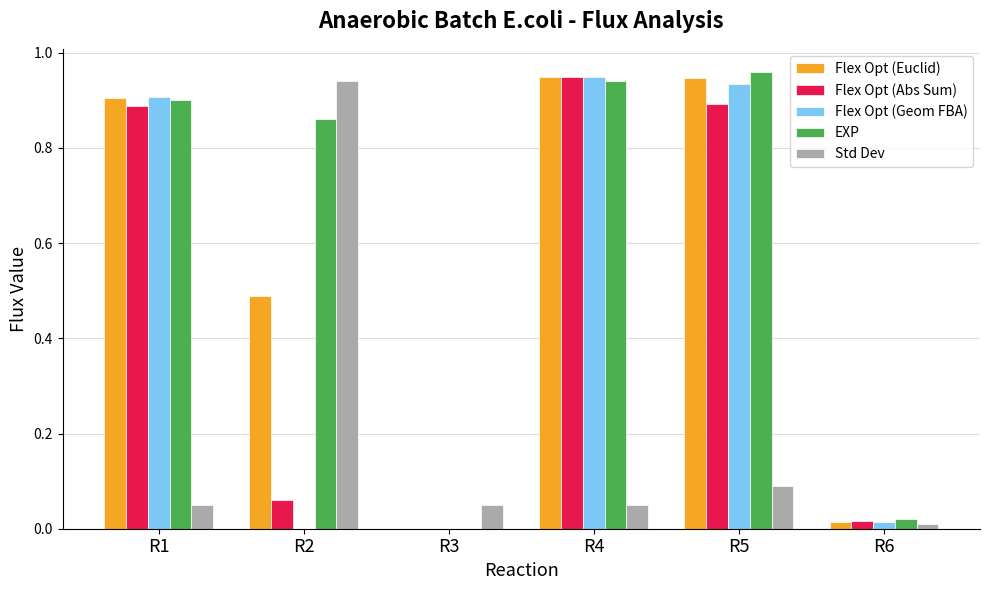

Is it true that Std Dev equals 0.1 at R1?

True